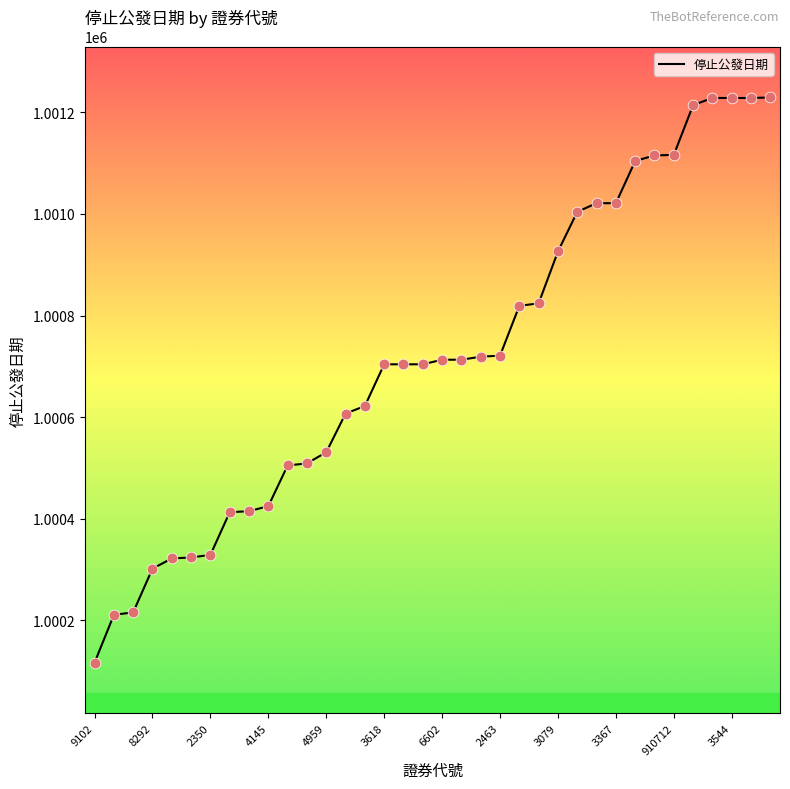

What is the difference between the maximum and minimum values?

1112